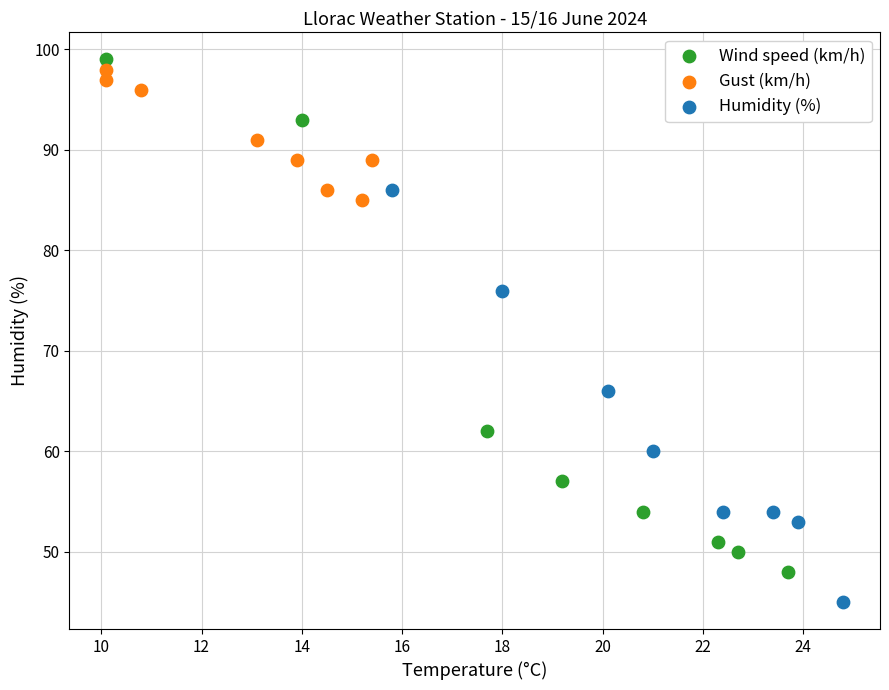

Which series has the largest Y range (max minus min)?

Wind speed (km/h)